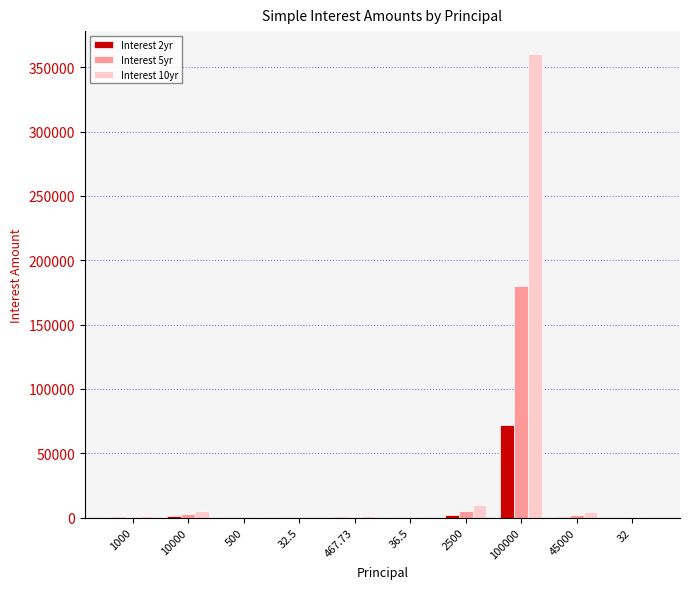

Which series has the widest spread of values?

Interest 10yr